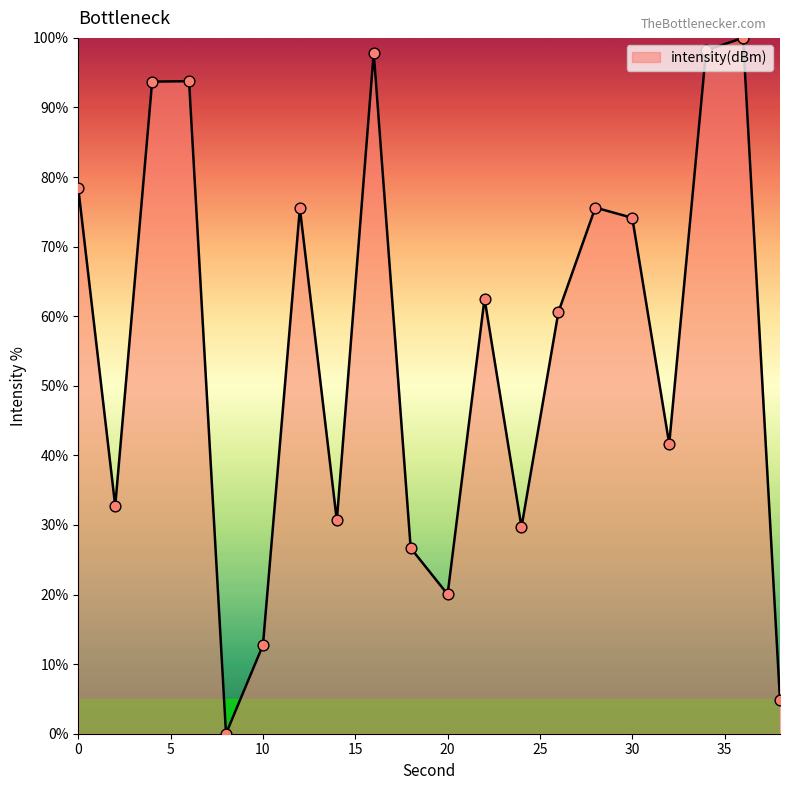

What is the greatest value displayed?

100.0